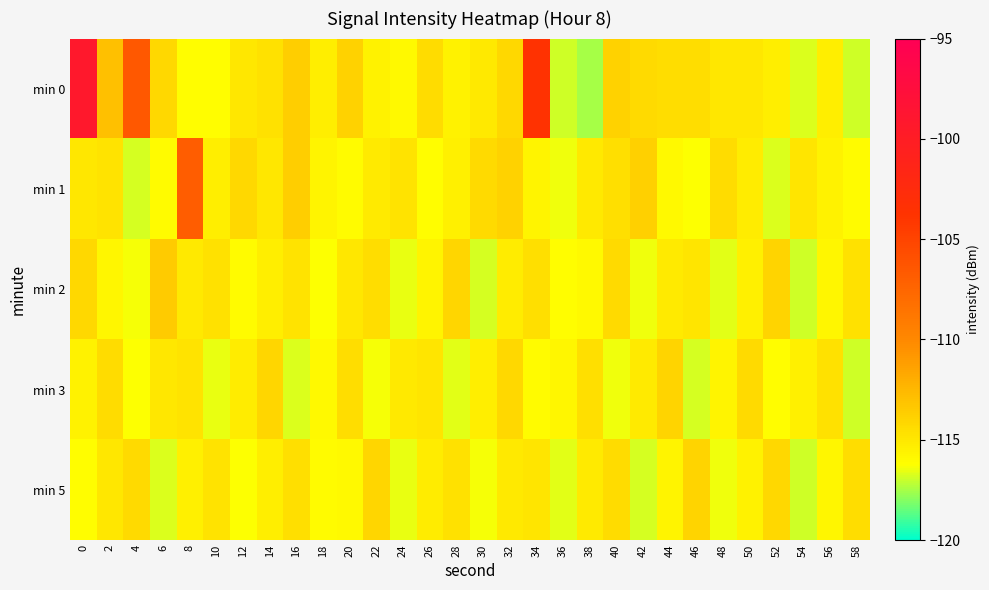

Reading left to right, list all the values displayed in this chart.

min 0: 0=-99.1	2=-112.9	4=-106.5	6=-114.2	8=-116.2	10=-116.1	12=-115.0	14=-114.7	16=-113.7	18=-115.4	20=-113.9	22=-115.5	24=-115.9	26=-114.4	28=-115.6	30=-115.1	32=-114.2	34=-103.7	36=-117.0	38=-117.6	40=-113.9	42=-114.3	44=-114.5	46=-114.5	48=-114.9	50=-114.9	52=-115.4	54=-116.7	56=-115.4	58=-116.9
min 1: 0=-115.0	2=-114.8	4=-116.9	6=-116.1	8=-106.8	10=-115.4	12=-114.1	14=-115.0	16=-113.7	18=-115.7	20=-116.0	22=-115.2	24=-114.8	26=-116.1	28=-115.5	30=-114.3	32=-113.9	34=-115.7	36=-116.4	38=-115.1	40=-114.6	42=-113.8	44=-115.9	46=-116.2	48=-114.4	50=-115.3	52=-116.7	54=-114.9	56=-115.6	58=-116.0
min 2: 0=-114.2	2=-115.8	4=-116.3	6=-113.5	8=-115.1	10=-114.7	12=-116.0	14=-115.4	16=-114.8	18=-116.2	20=-115.0	22=-114.5	24=-116.5	26=-115.7	28=-114.1	30=-116.8	32=-115.3	34=-114.6	36=-116.1	38=-115.9	40=-114.3	42=-116.4	44=-115.2	46=-114.9	48=-116.6	50=-115.5	52=-114.0	54=-116.9	56=-115.8	58=-114.7
min 3: 0=-115.6	2=-114.4	4=-116.2	6=-115.0	8=-114.8	10=-116.5	12=-115.3	14=-114.1	16=-116.7	18=-115.9	20=-114.5	22=-116.3	24=-115.1	26=-114.9	28=-116.6	30=-115.4	32=-114.2	34=-116.0	36=-115.8	38=-114.6	40=-116.4	42=-115.2	44=-114.0	46=-116.8	48=-115.7	50=-114.3	52=-116.1	54=-115.5	56=-114.7	58=-116.9
min 5: 0=-116.1	2=-115.0	4=-114.3	6=-116.7	8=-115.5	10=-114.8	12=-116.2	14=-115.4	16=-114.6	18=-116.0	20=-115.9	22=-114.1	24=-116.5	26=-115.3	28=-114.7	30=-116.3	32=-115.1	34=-114.9	36=-116.6	38=-115.2	40=-114.4	42=-116.8	44=-115.7	46=-114.0	48=-116.4	50=-115.6	52=-114.2	54=-116.9	56=-115.8	58=-114.5